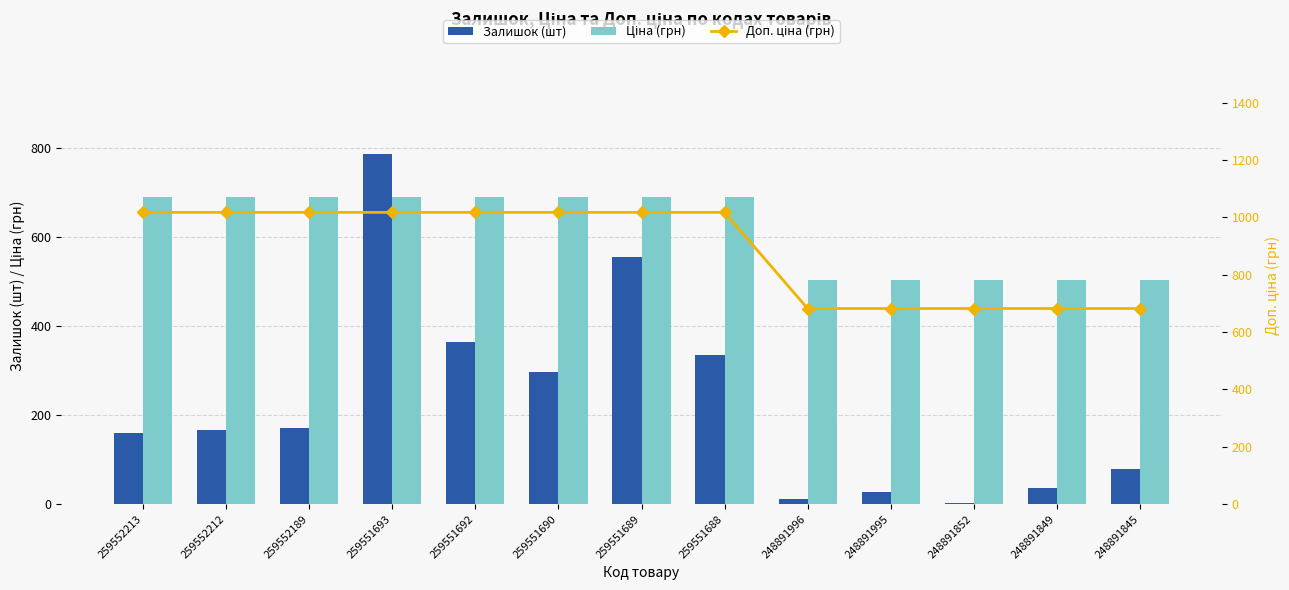

How many values in the Залишок (шт) series exceed 166?

6